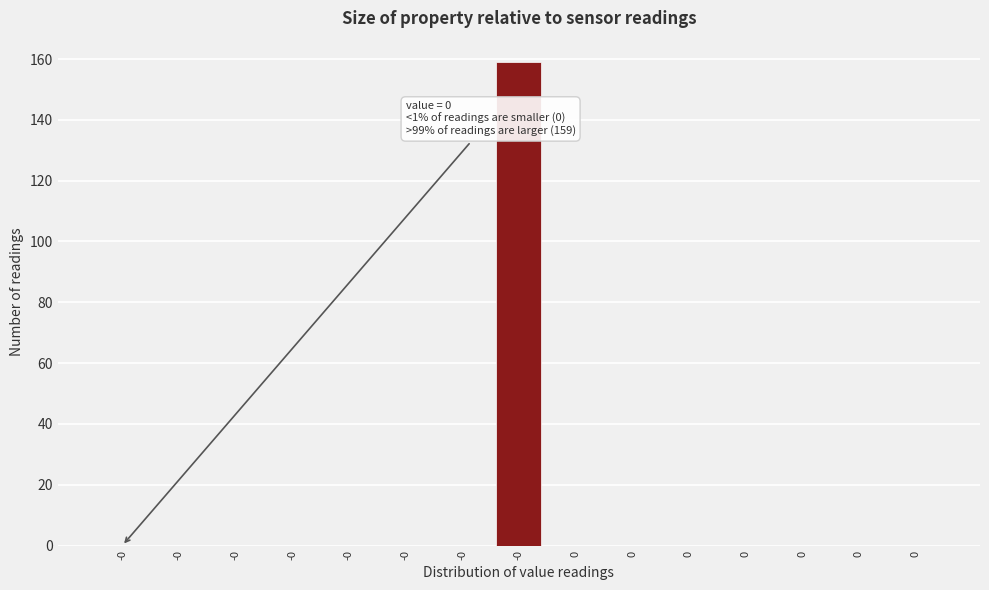

Count the number of categories in the chart.

15